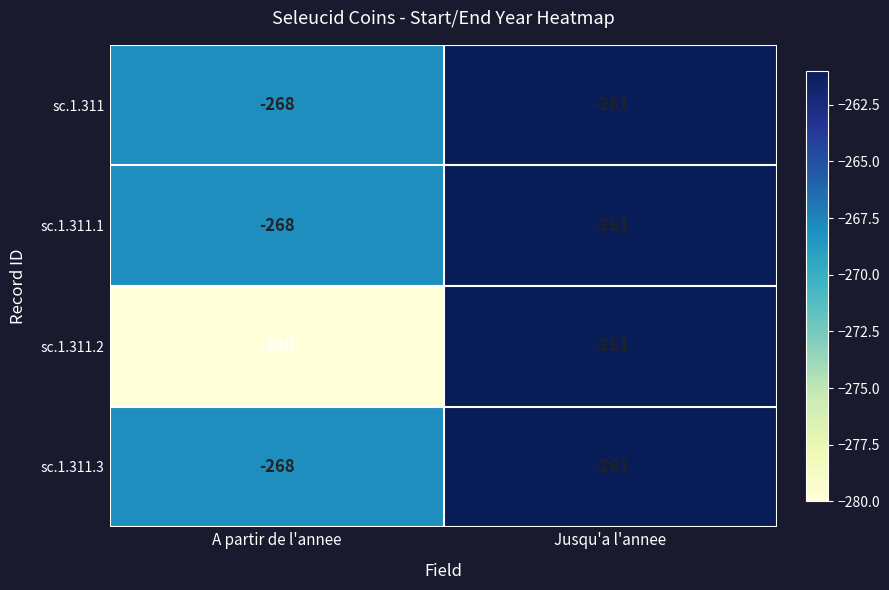

What is the average value of the sc.1.311.2 series?

-270